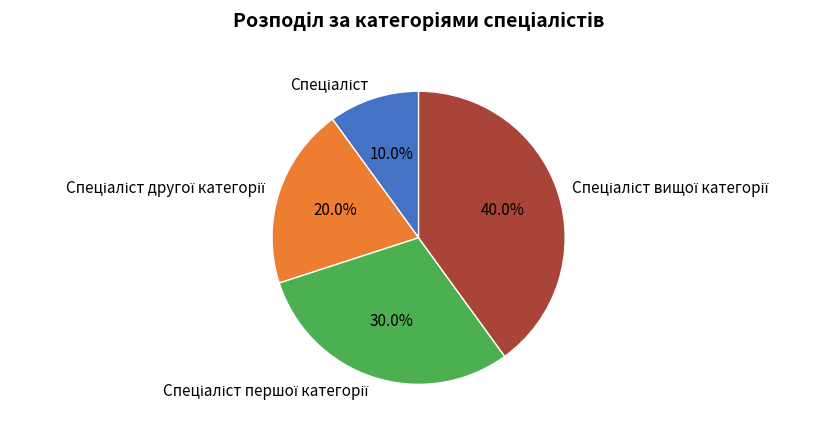

How many slices are in this pie chart?

4